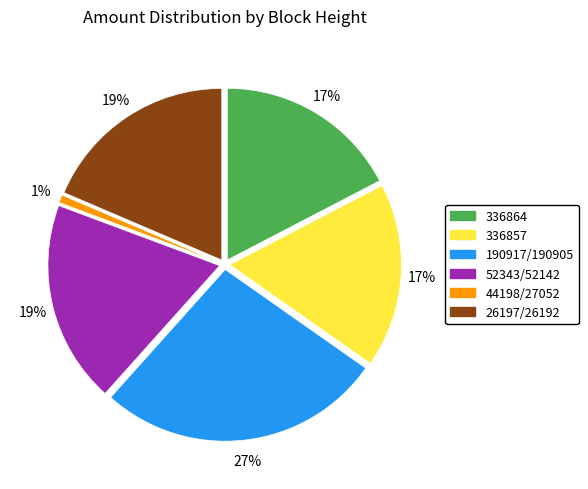

True or false: 26197 accounts for 16% of the total.

False